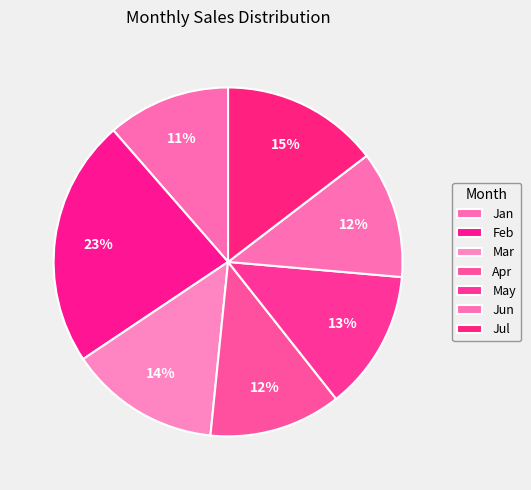

Does Jan represent more than half of the total?

No